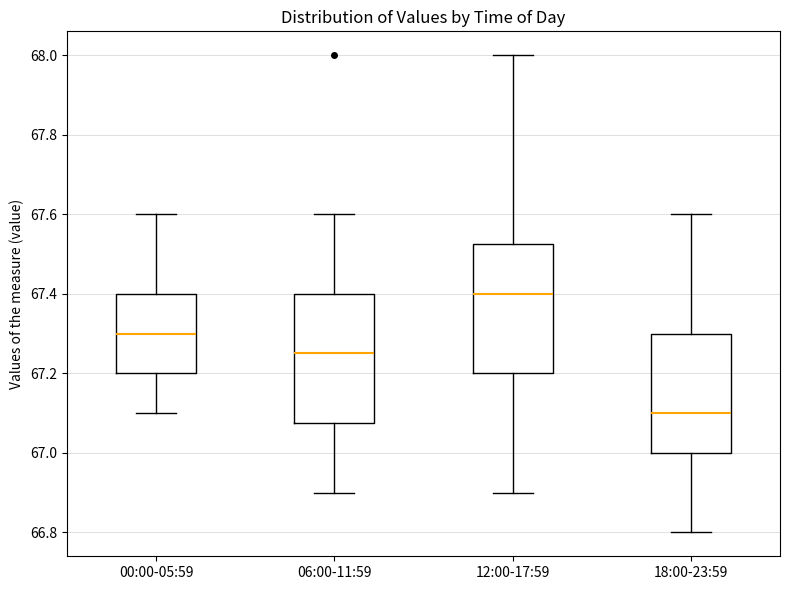

Reading left to right, read every box against the y-axis: the position of its median line, the range the box covers, and the ends of its whiskers. The values are not printed on the chart, so give them approximately, as read against the axis.

00:00-05:59: median 67.30, box 67.20 to 67.40, whiskers 67.10 to 67.60
06:00-11:59: median 67.26, box 67.08 to 67.40, whiskers 66.90 to 67.60
12:00-17:59: median 67.40, box 67.20 to 67.52, whiskers 66.90 to 68.00
18:00-23:59: median 67.10, box 67.00 to 67.30, whiskers 66.80 to 67.60